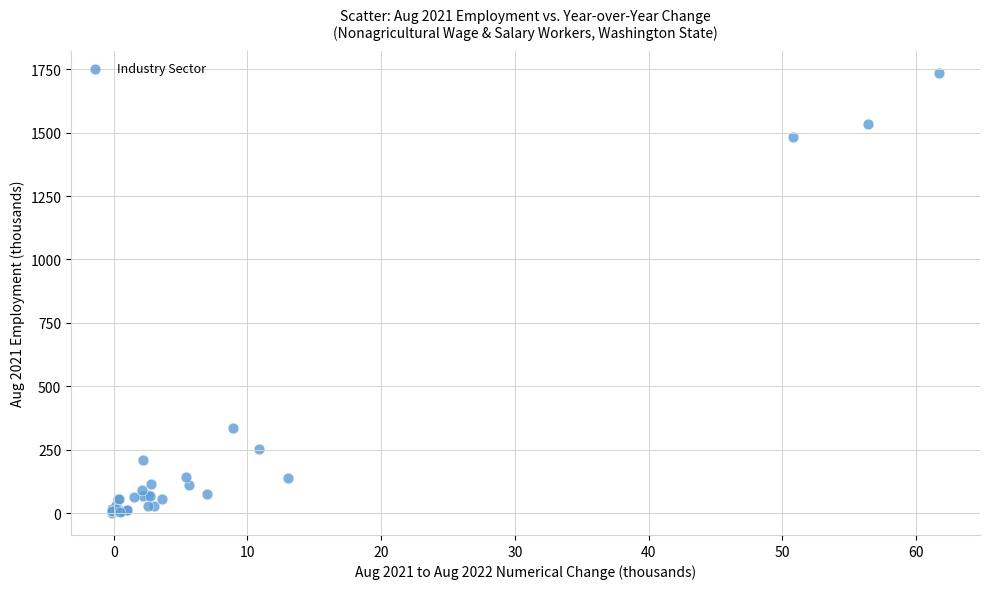

What Y value in the scatter plot is closest to 867?

334.6